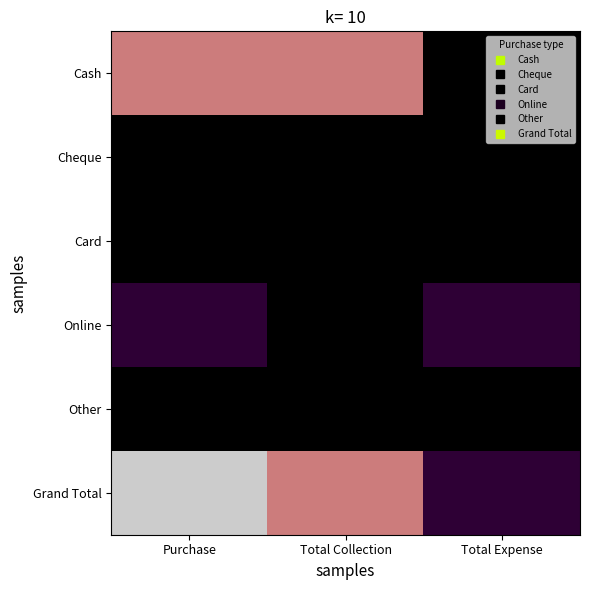

Reading right to left, transcribe all the data shown in this chart.

Cash: Total Expense=0	Total Collection=24750	Purchase=24750
Cheque: Total Expense=0	Total Collection=0	Purchase=0
Card: Total Expense=0	Total Collection=0	Purchase=0
Online: Total Expense=500	Total Collection=0	Purchase=500
Other: Total Expense=0	Total Collection=0	Purchase=0
Grand Total: Total Expense=500	Total Collection=24750	Purchase=25250